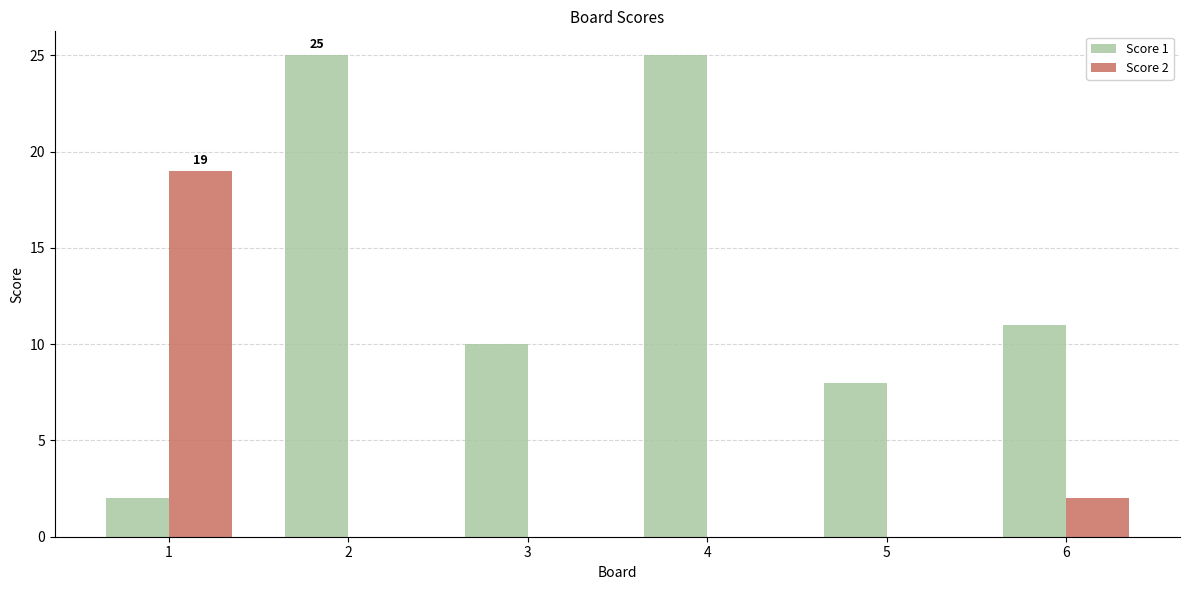

How many groups of bars are there?

6